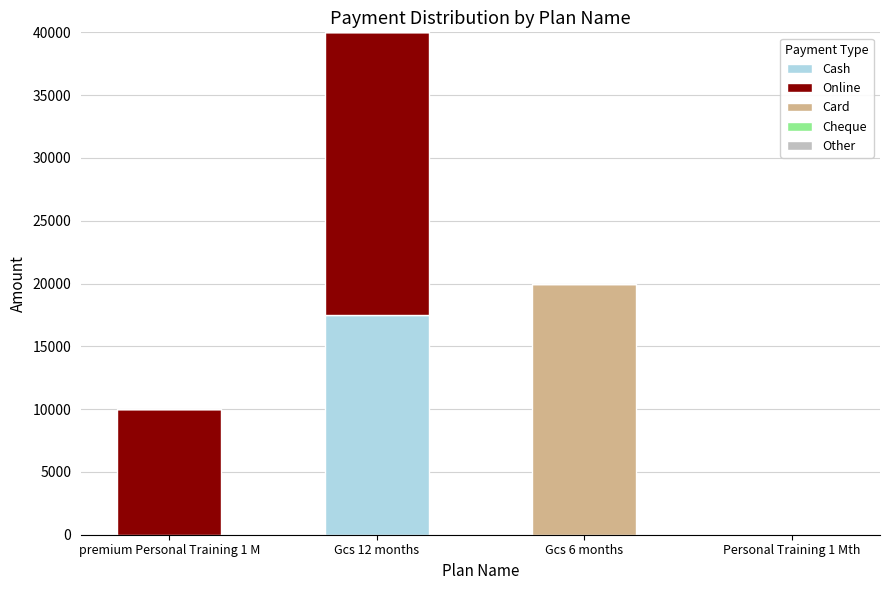

At which category is the sum across all series the highest?

Gcs 12 months